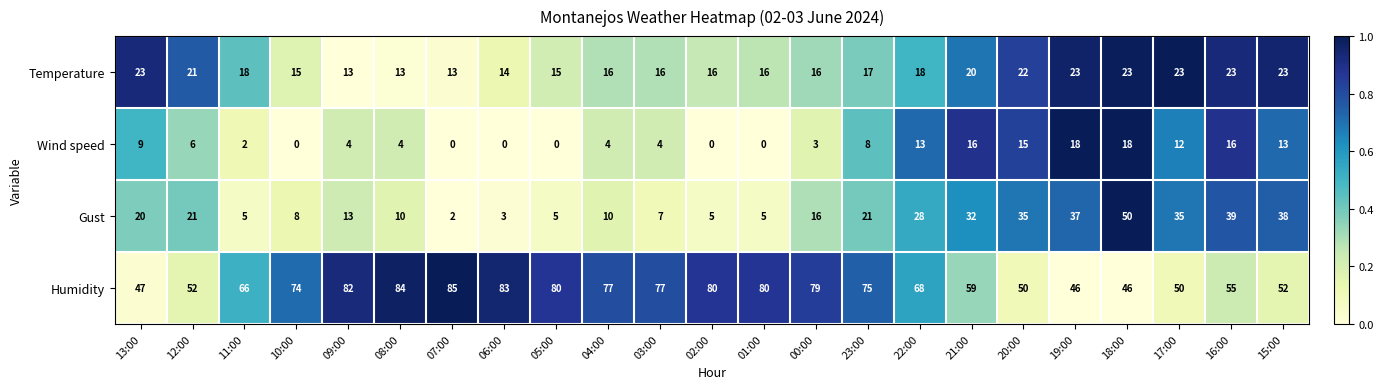

Where does the Temperature series first go above 17?

13:00